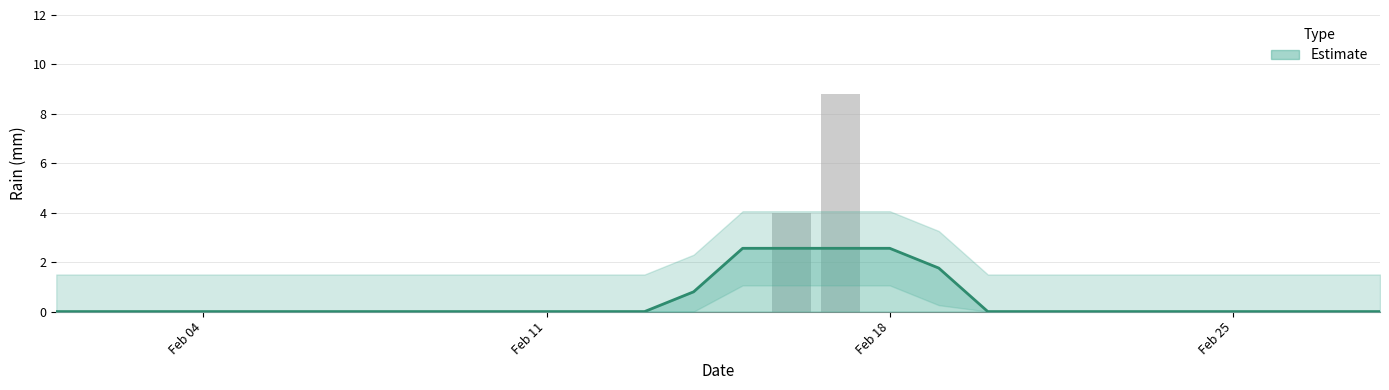

Reading left to right, what are all the values shown in this chart?

Estimate: 0.0	0.0	0.0	0.0	0.0	0.0	0.0	0.0	0.0	0.0	0.0	0.0	0.0	0.8	2.6	2.6	2.6	2.6	1.8	0.0	0.0	0.0	0.0	0.0	0.0	0.0	0.0	0.0
rain: 0.0	0.0	0.0	0.0	0.0	0.0	0.0	0.0	0.0	0.0	0.0	0.0	0.0	0.0	0.0	4.0	8.8	0.0	0.0	0.0	0.0	0.0	0.0	0.0	0.0	0.0	0.0	0.0